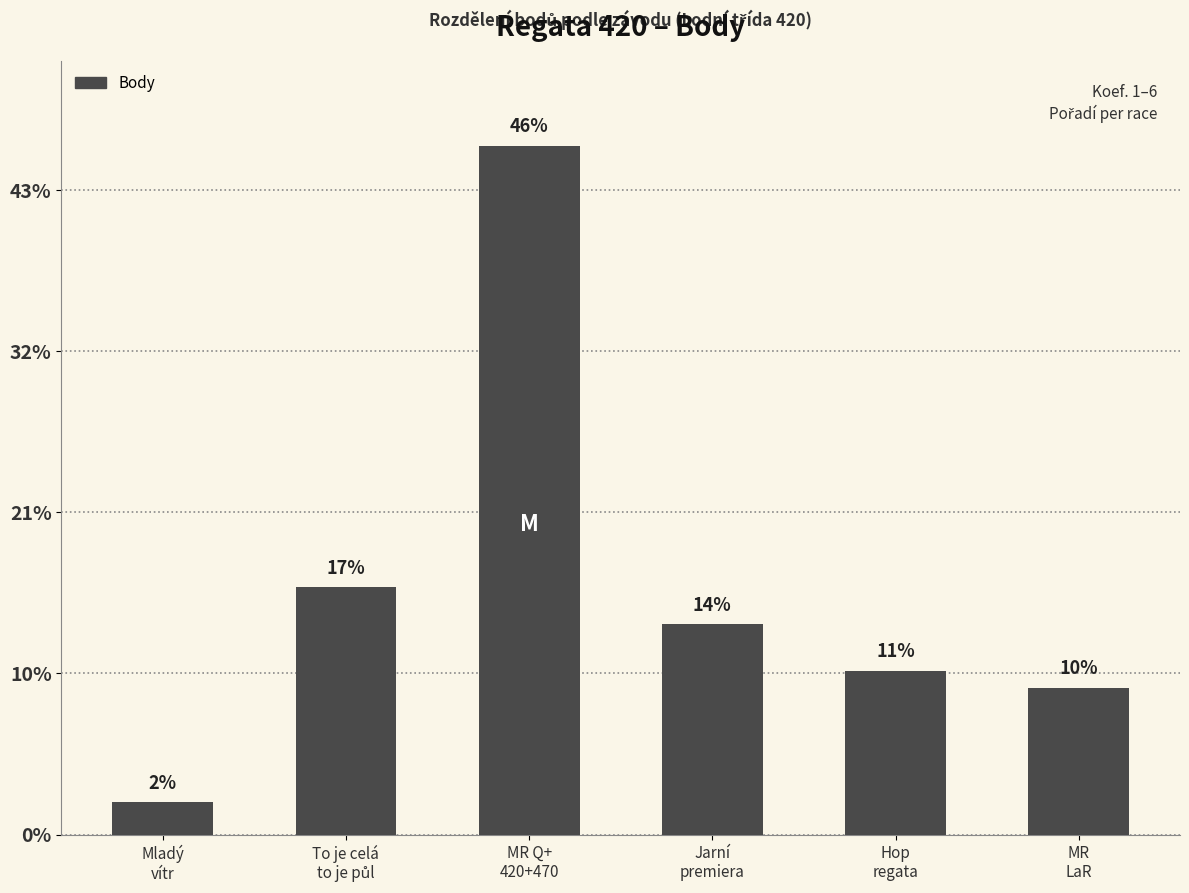

What position from the left is Mladý
vítr?

1